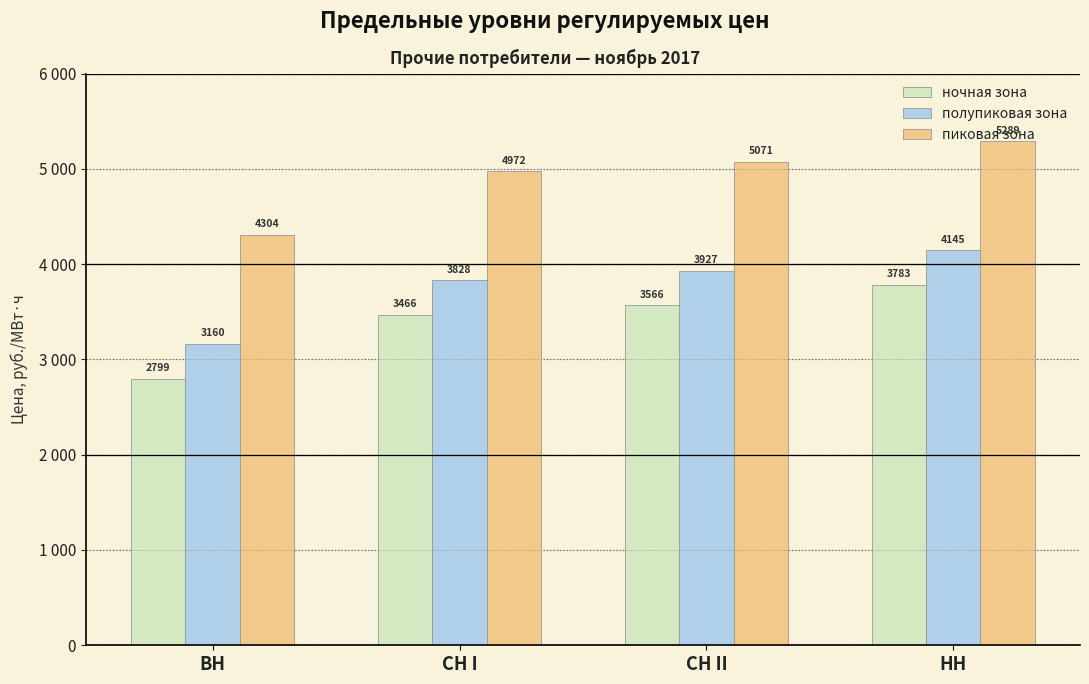

What is the difference between the second highest and minimum values in the ночная зона series?

766.9